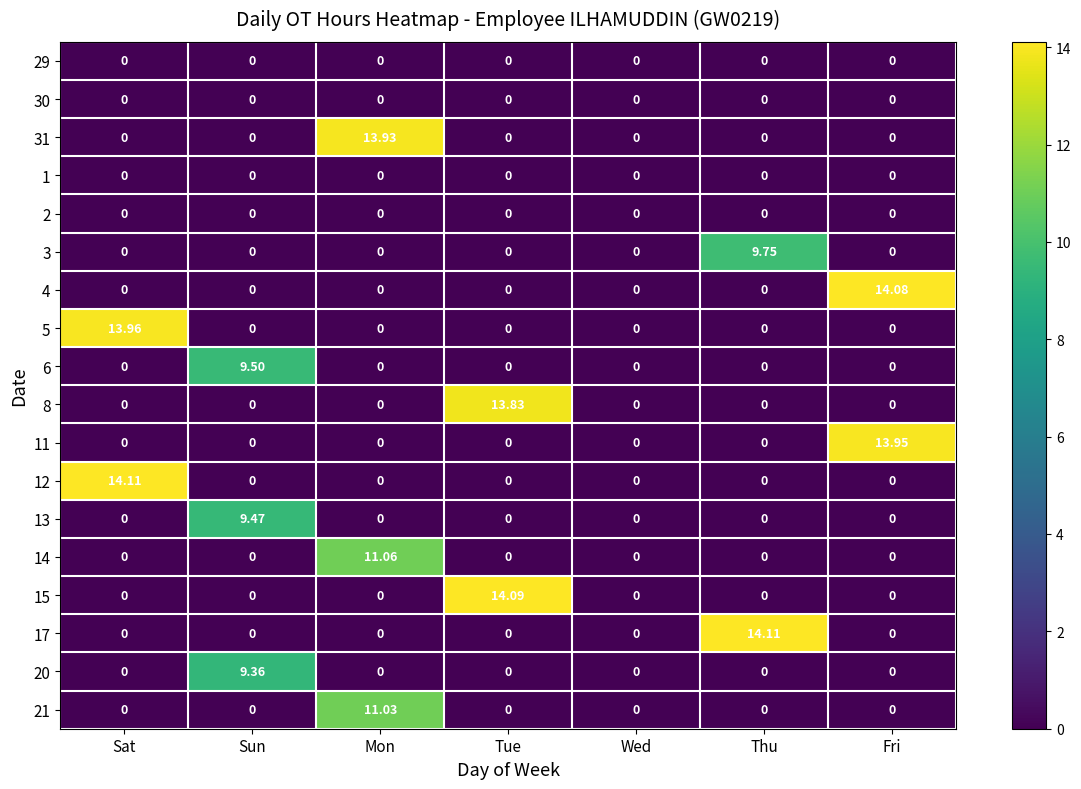

What is the total value across all series at Sat?

28.1